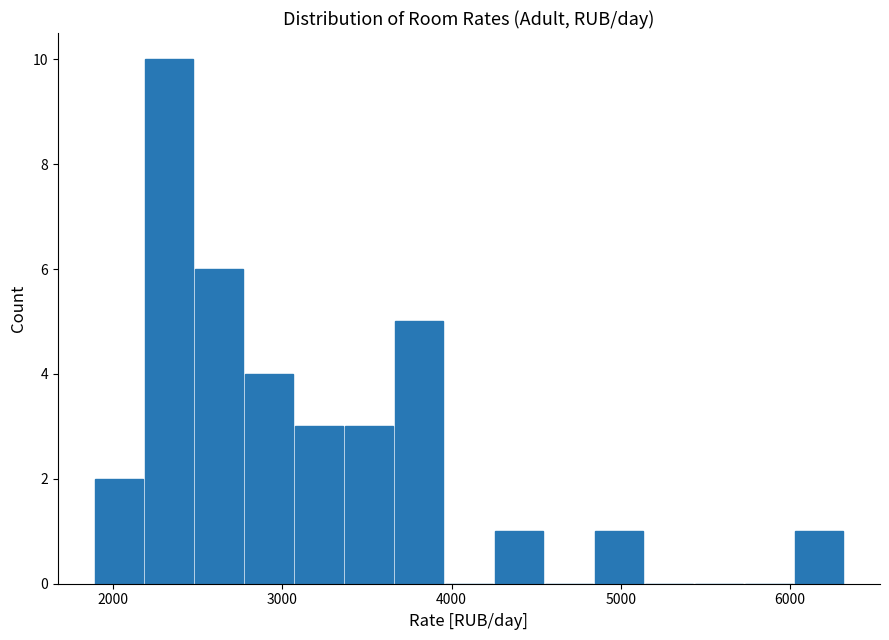

Read against the x-axis, roughly where is the centre of the tallest bar?

2300